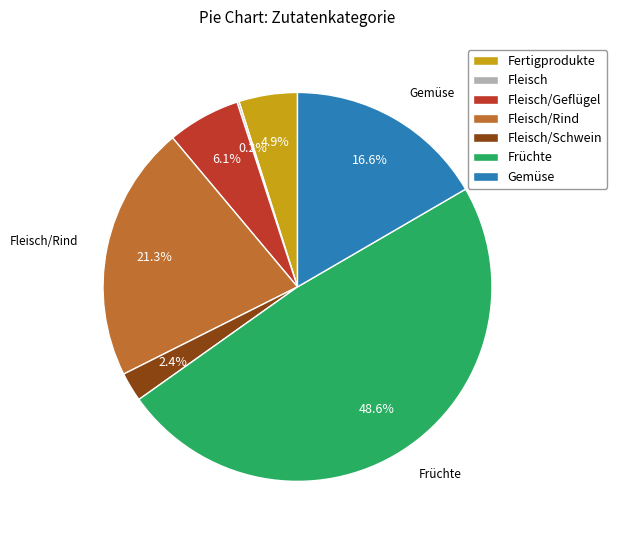

To the nearest percent, what is the average slice percentage?

14%